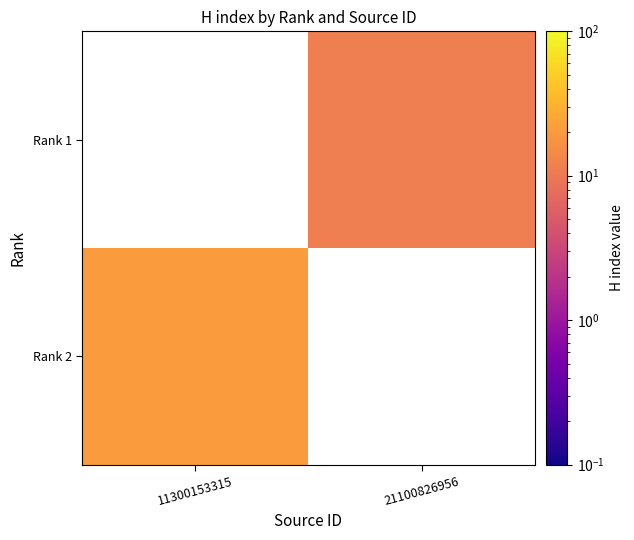

Rank the series by their average value, from lowest to highest.

Rank 2, Rank 1